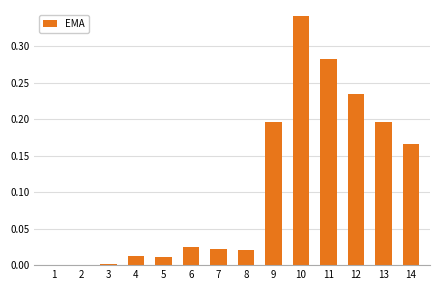

Which has a higher value, 10 or 4?

10